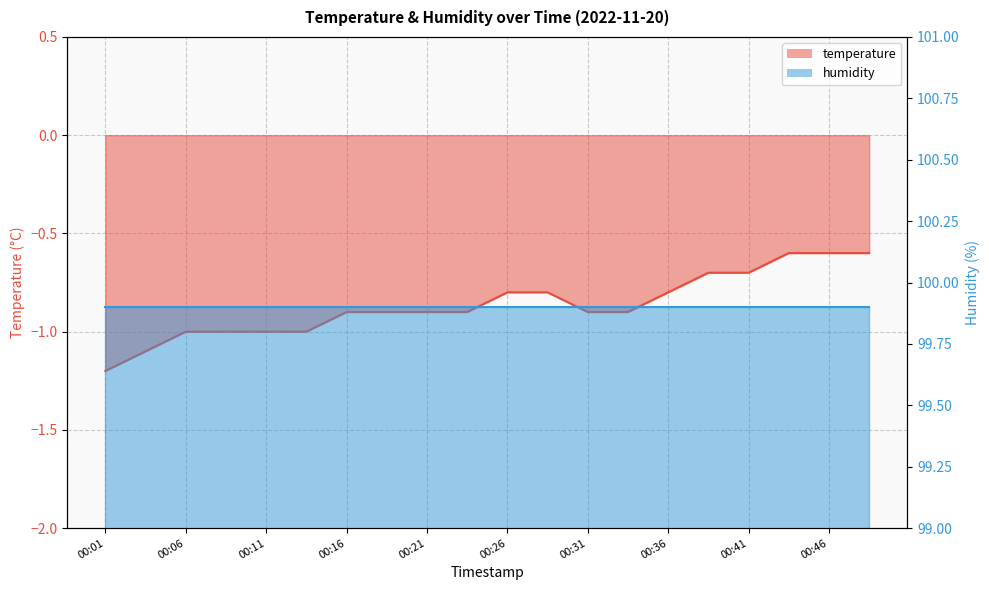

Reading left to right, what are all the values shown in this chart?

-1.2	-1.1	-1.0	-1.0	-1.0	-1.0	-0.9	-0.9	-0.9	-0.9	-0.8	-0.8	-0.9	-0.9	-0.8	-0.7	-0.7	-0.6	-0.6	-0.6